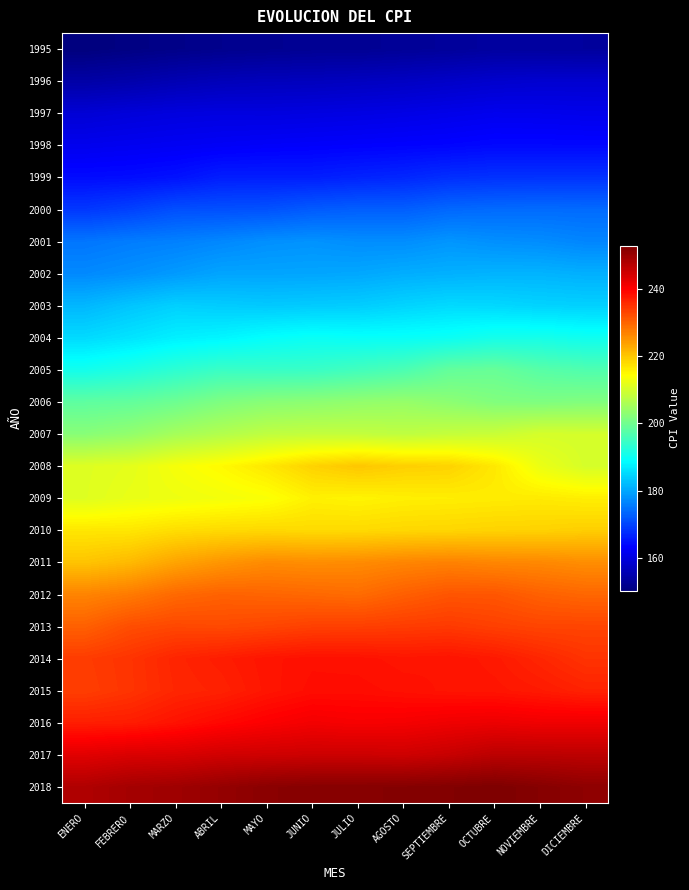

What is the spread (max minus min) of values at ENERO?

97.6